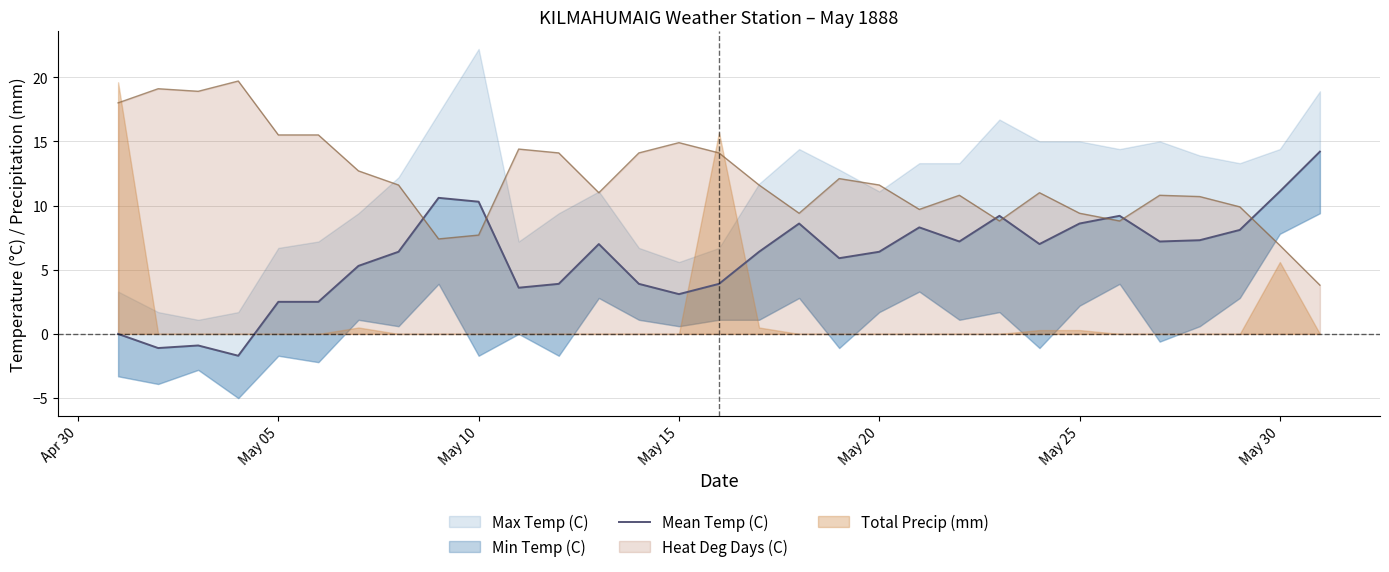

Reading left to right, list all the values displayed in this chart.

0.0	-1.1	-0.9	-1.7	2.5	2.5	5.3	6.4	10.6	10.3	3.6	3.9	7.0	3.9	3.1	3.9	6.4	8.6	5.9	6.4	8.3	7.2	9.2	7.0	8.6	9.2	7.2	7.3	8.1	11.1	14.2